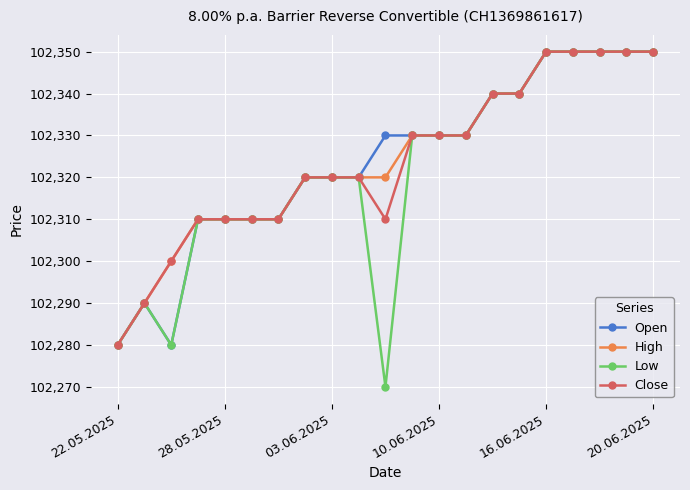

Which series has the largest range (max minus min)?

Low